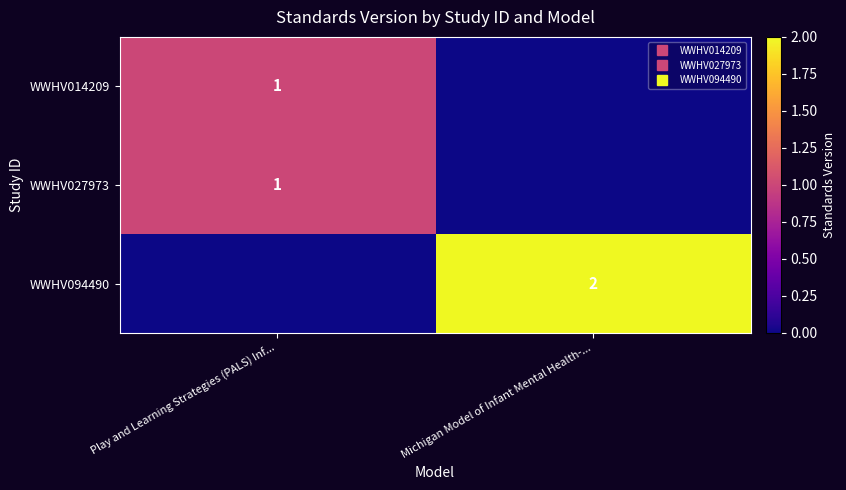

Is the value of WWHV027973 at Michigan Model of Infant Mental Health-... greater than the value of WWHV094490 at Play and Learning Strategies (PALS) Inf...?

No